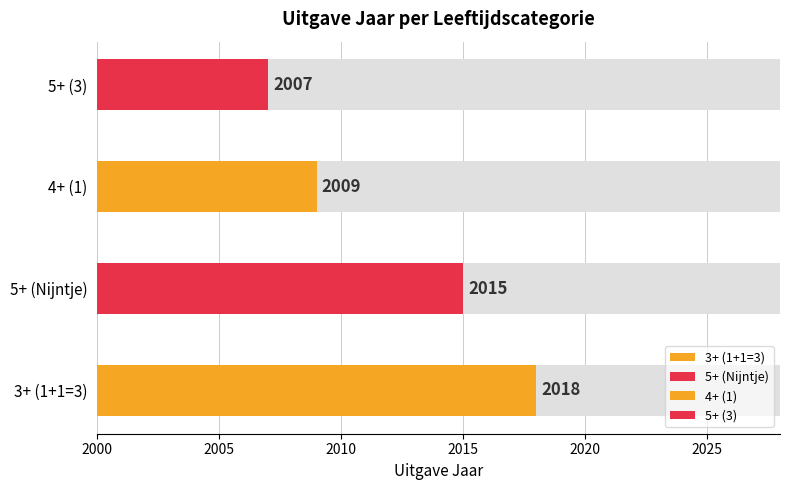

The value at 4+ is 2009. True or false?

True